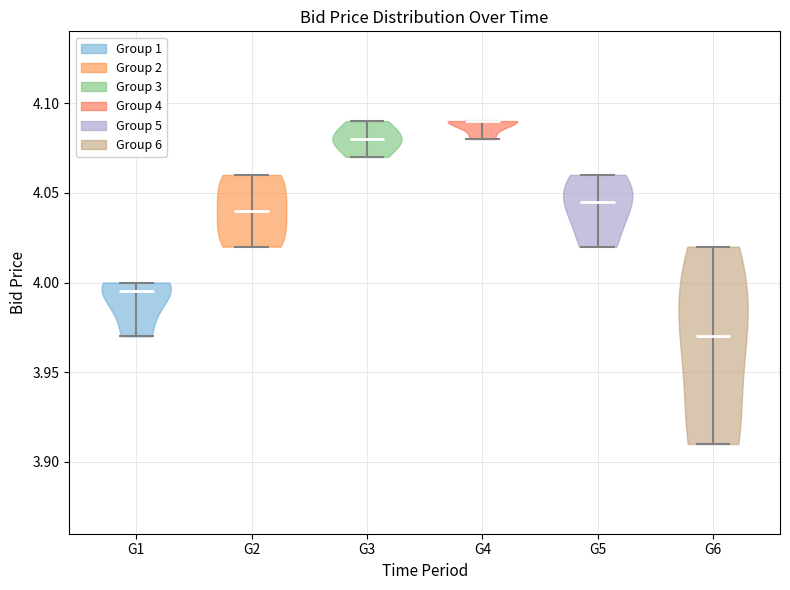

What is the highest point the violin for G6 reaches on the y-axis? The values are not printed on the chart, so give them approximately, as read against the axis.

4.020